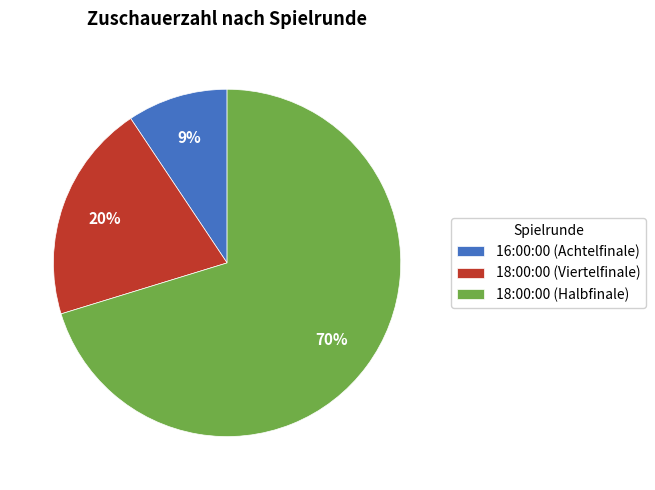

To the nearest percent, what is the difference between the 16:00:00 (Achtelfinale) and 18:00:00 (Viertelfinale) slice percentages?

11%